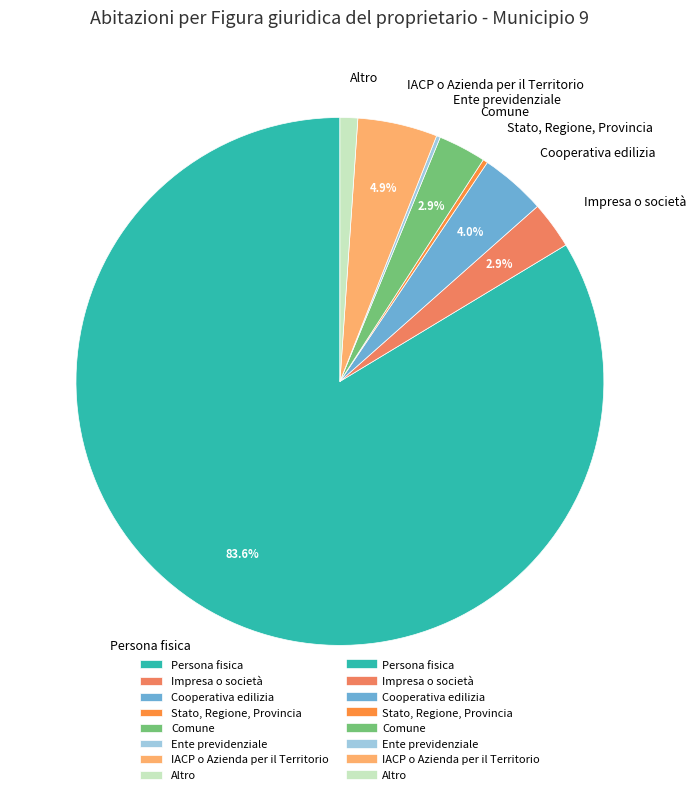

To the nearest percent, what percentage of the pie is Impresa o società?

3%